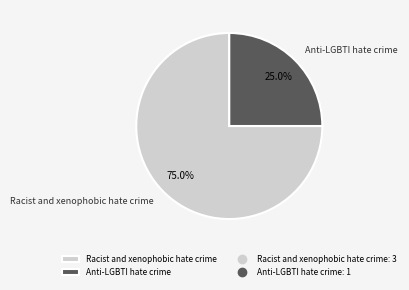

Rank the categories by value from highest to lowest.

Racist and xenophobic hate crime, Anti-LGBTI hate crime